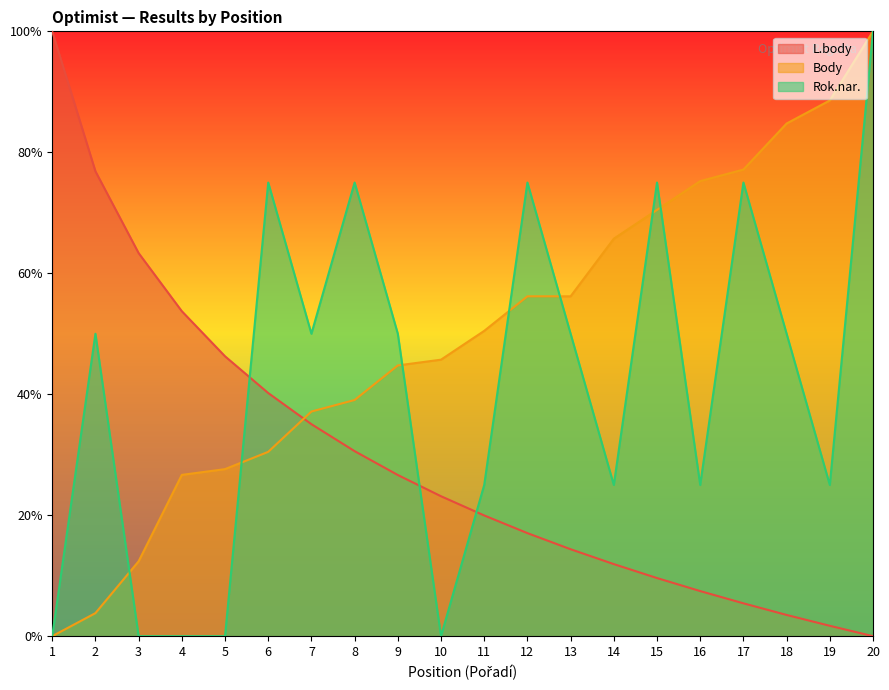

What are all the series names shown in the legend?

L.body, Body, Rok.nar.